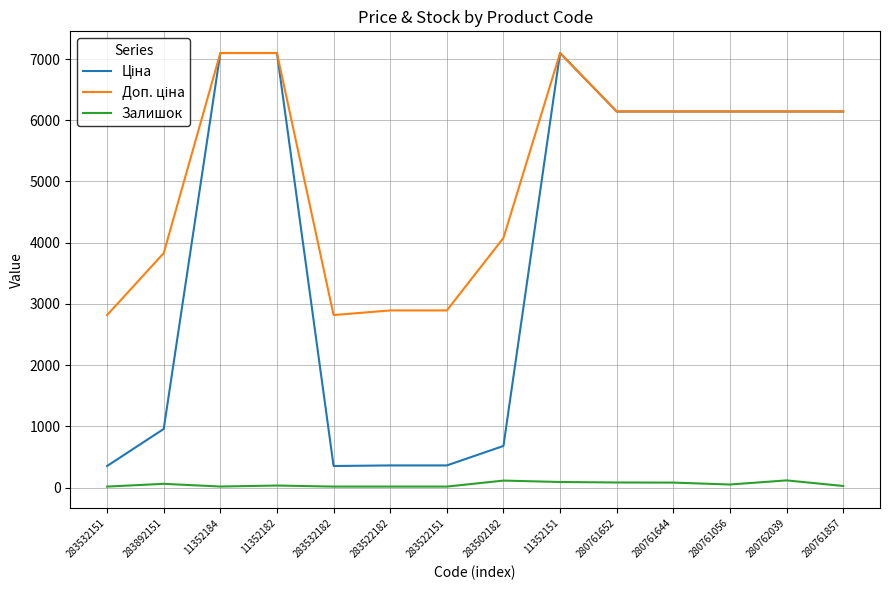

What is the greatest value displayed?

7098.8